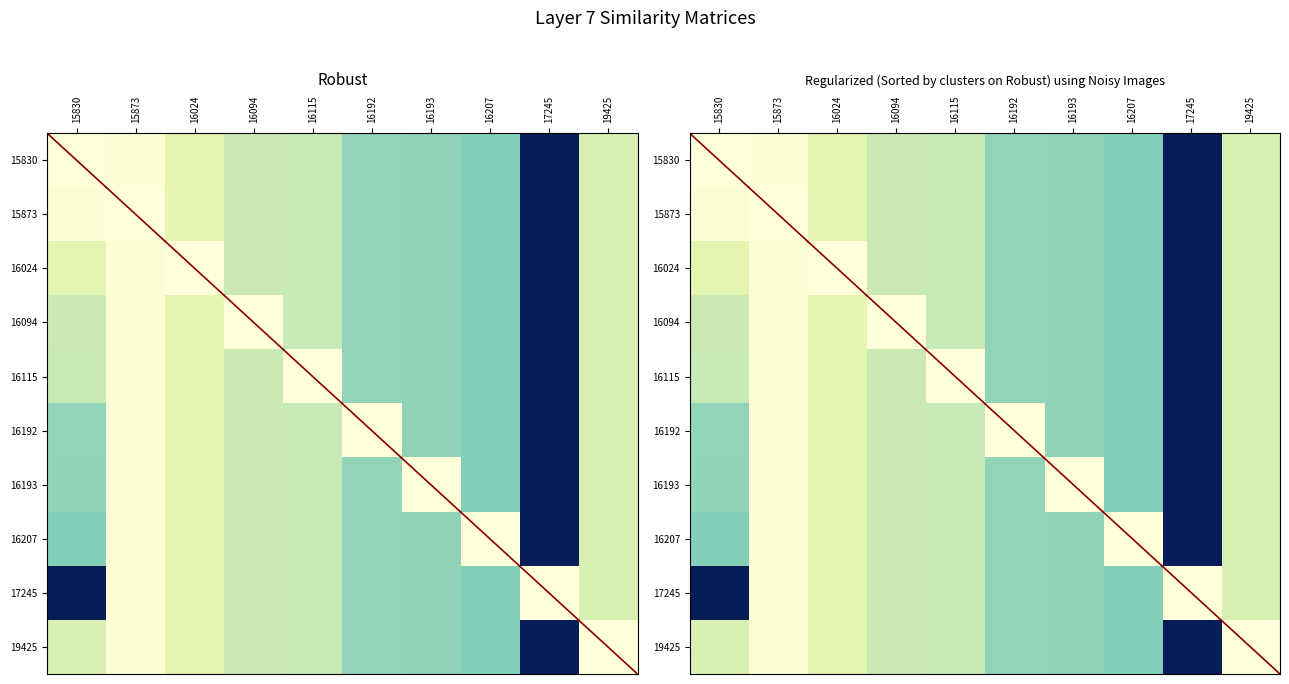

Which series changed the most between 15873 and 16094?

15873